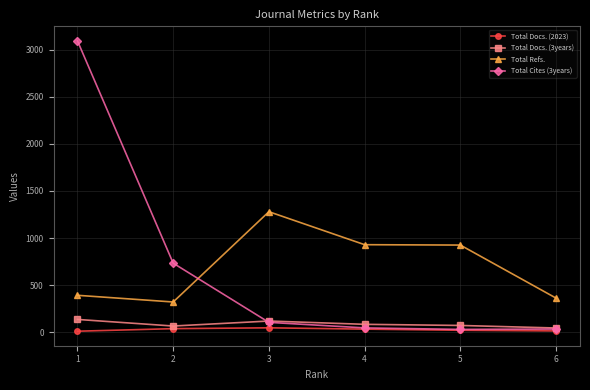

What are all the series names shown in the legend?

Total Docs. (2023), Total Docs. (3years), Total Refs., Total Cites (3years)